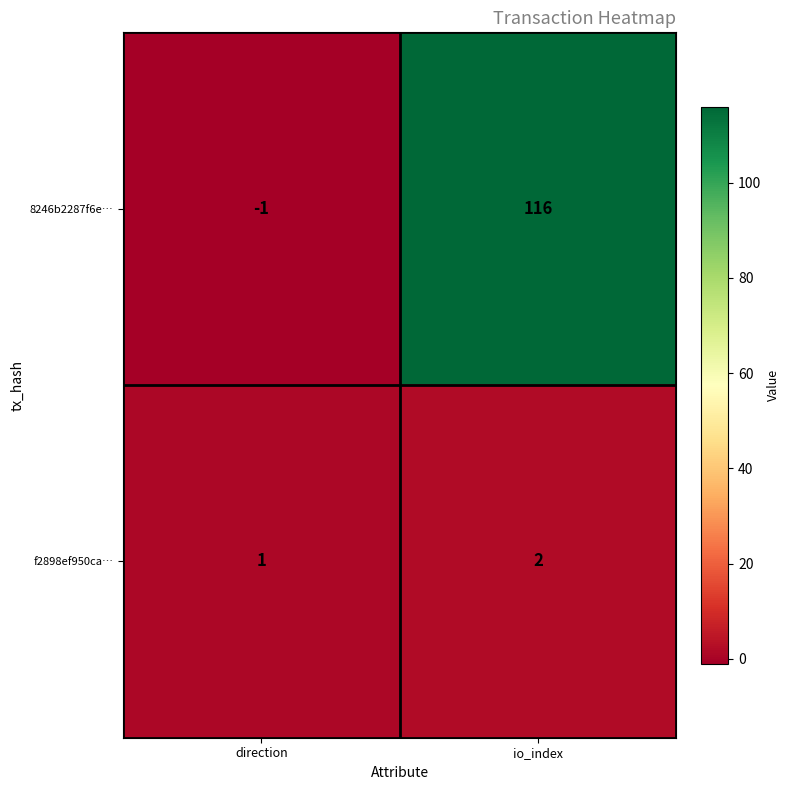

Between direction and io_index, which series saw the biggest shift?

8246b2287f6e…